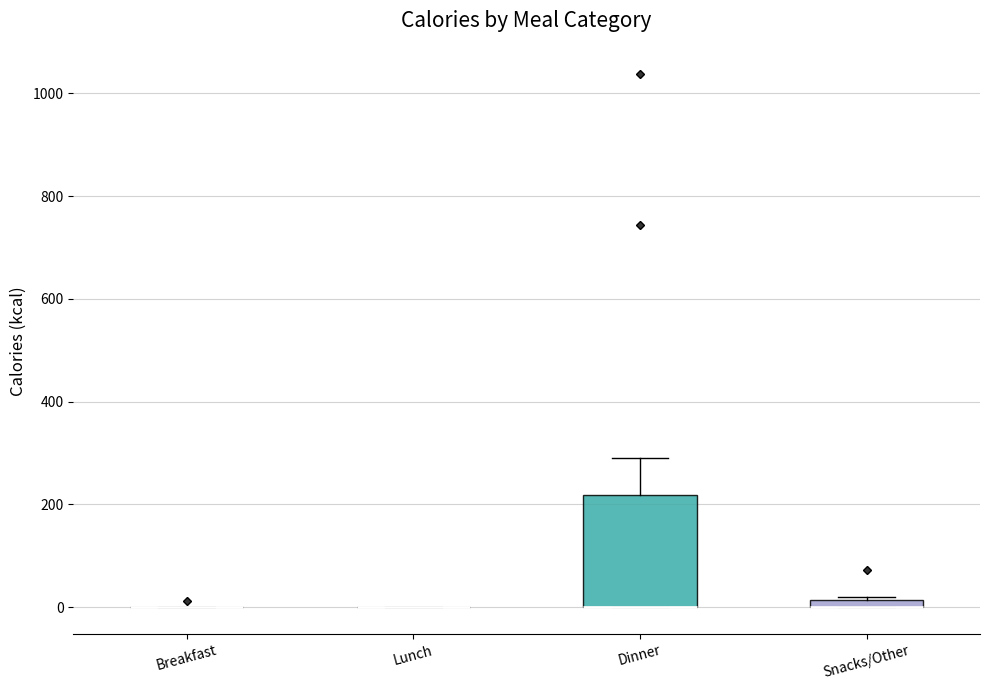

Where does the upper whisker of the box for Dinner end on the y-axis? The values are not printed on the chart, so give them approximately, as read against the axis.

300